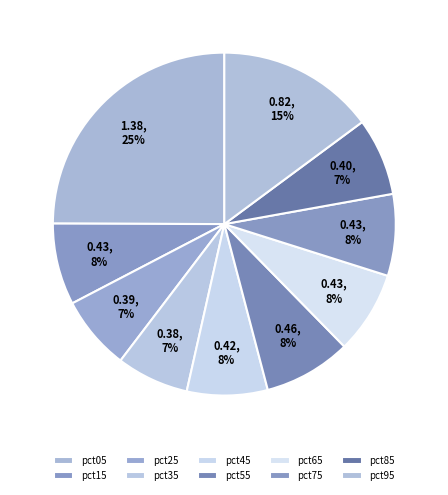

Is it true that pct45 is 1% of the pie?

False